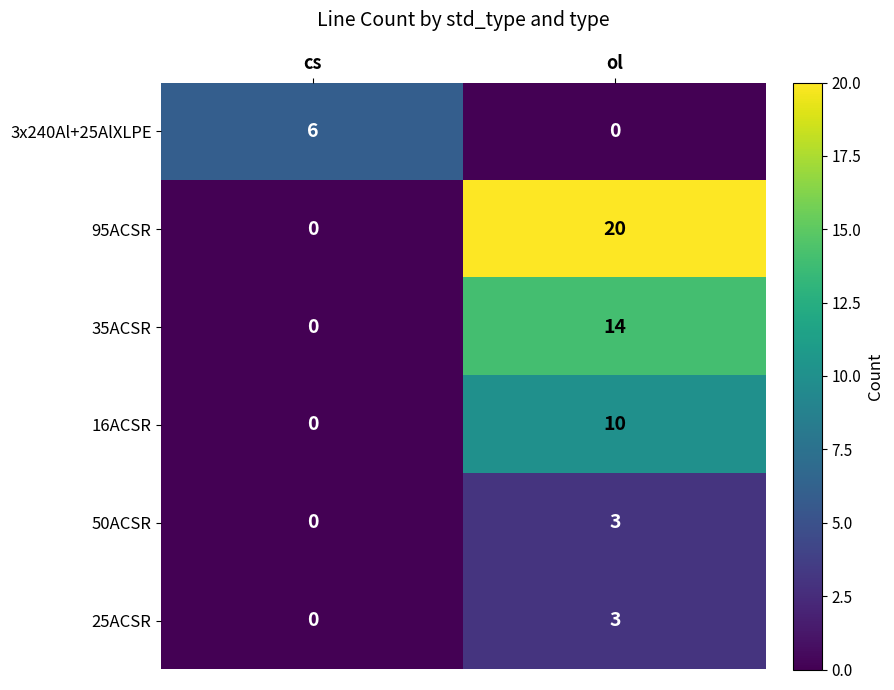

What is the sum of all 16ACSR values?

10